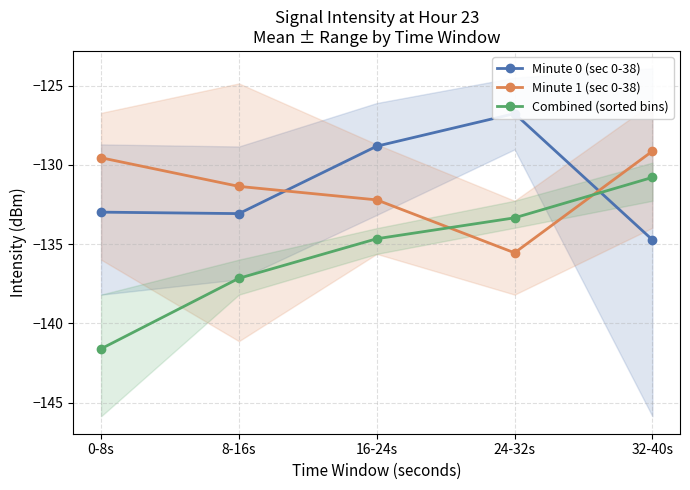

Which series has the widest spread of values?

Combined (sorted bins)